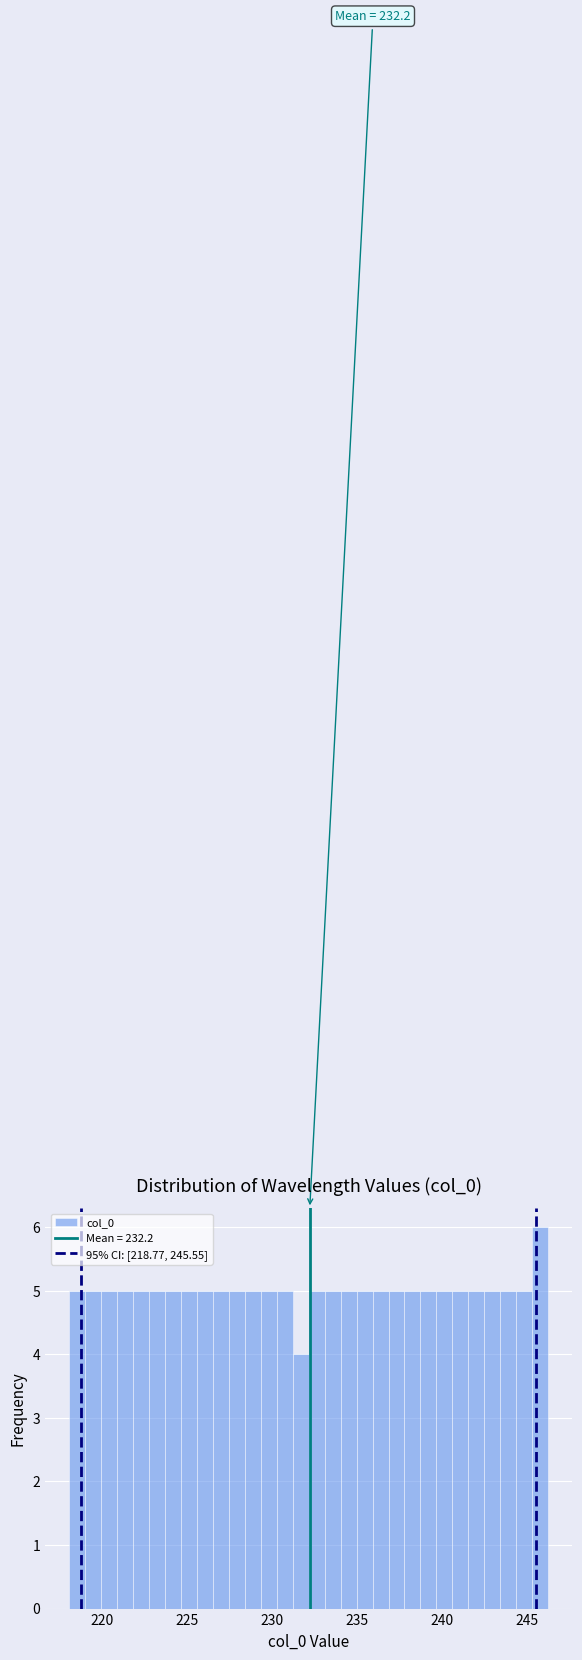

Around what value on the x-axis is the tallest bar? Give the approximate position of its centre, as read against the axis.

246.0